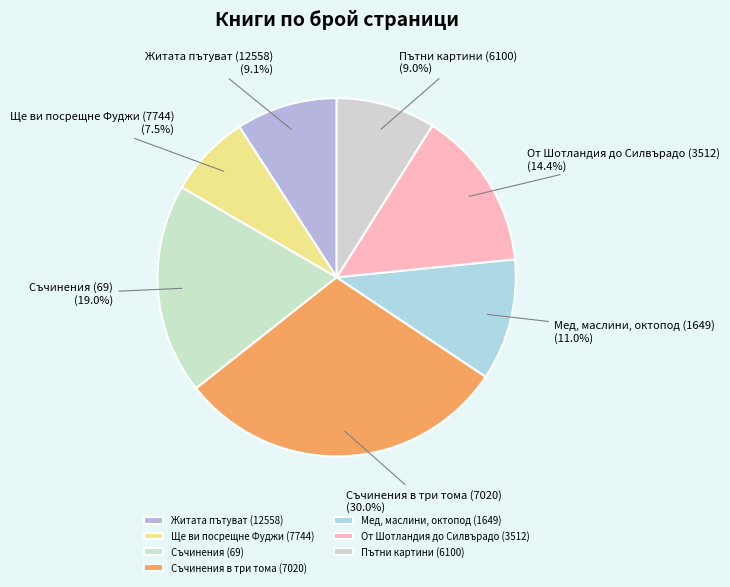

To the nearest percent, what is the average slice percentage?

14%